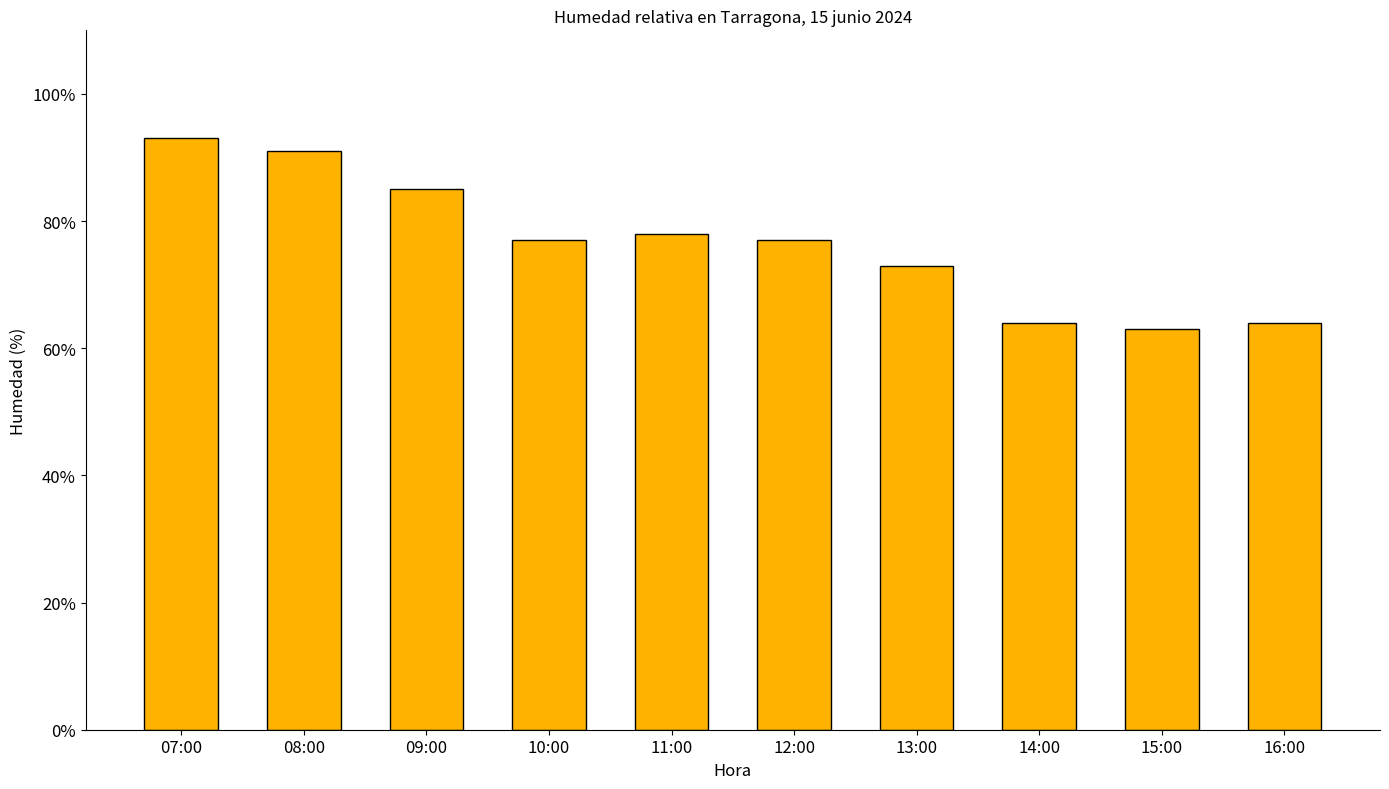

What is the label of the 9th bar from the right?

08:00